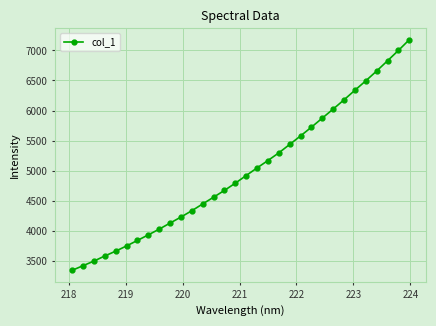

Count the number of categories in the chart.

32